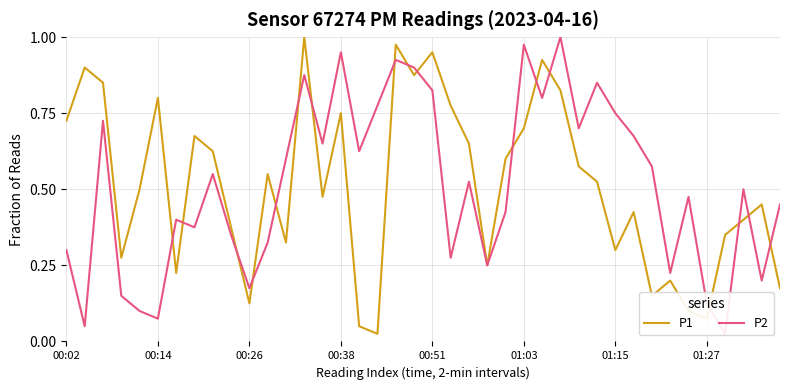

What is the total value across all series at 21?

1.1